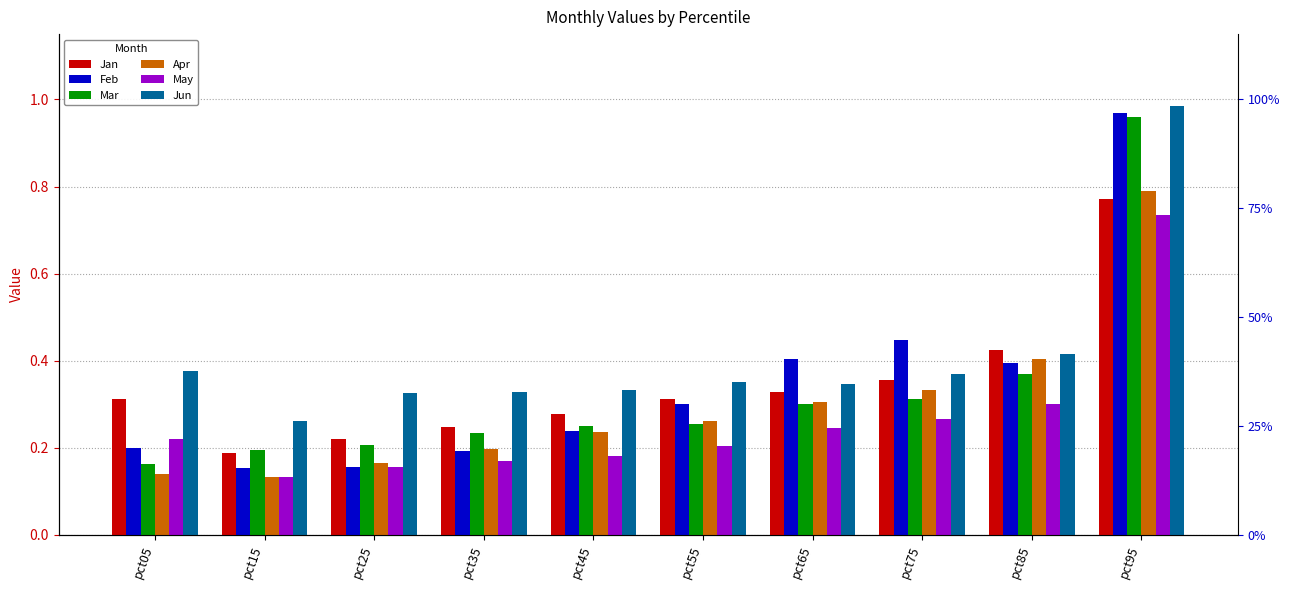

Count the Apr values in the range 0 to 1.

10